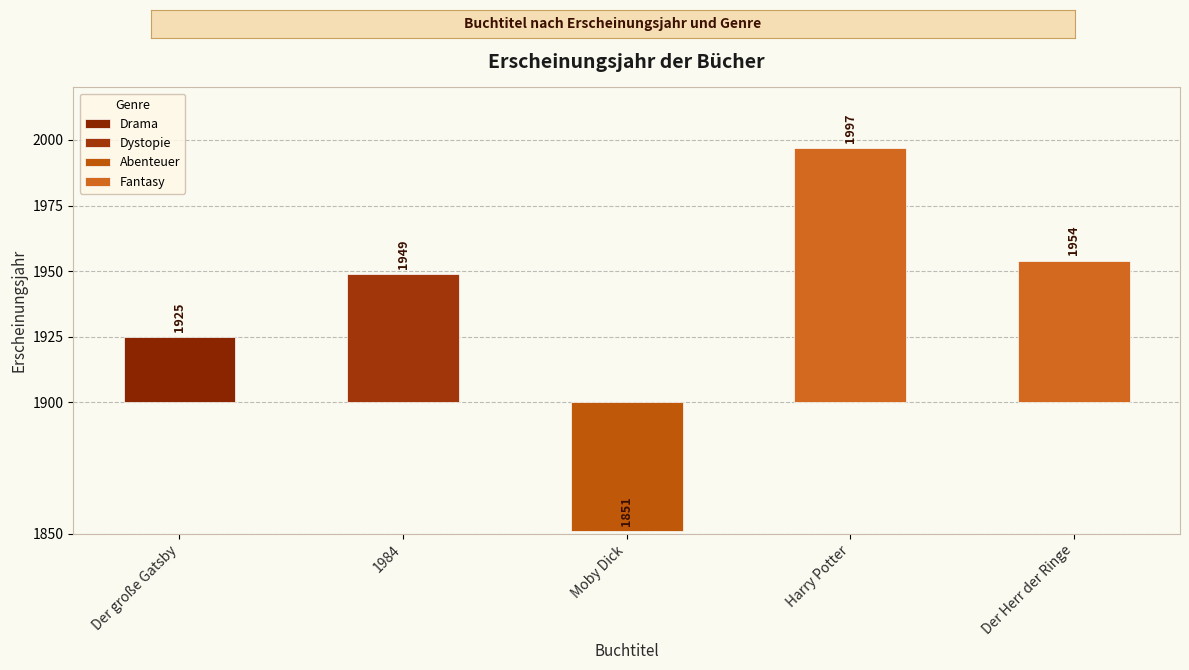

What is the label of the 1st bar from the left?

Harry Potter